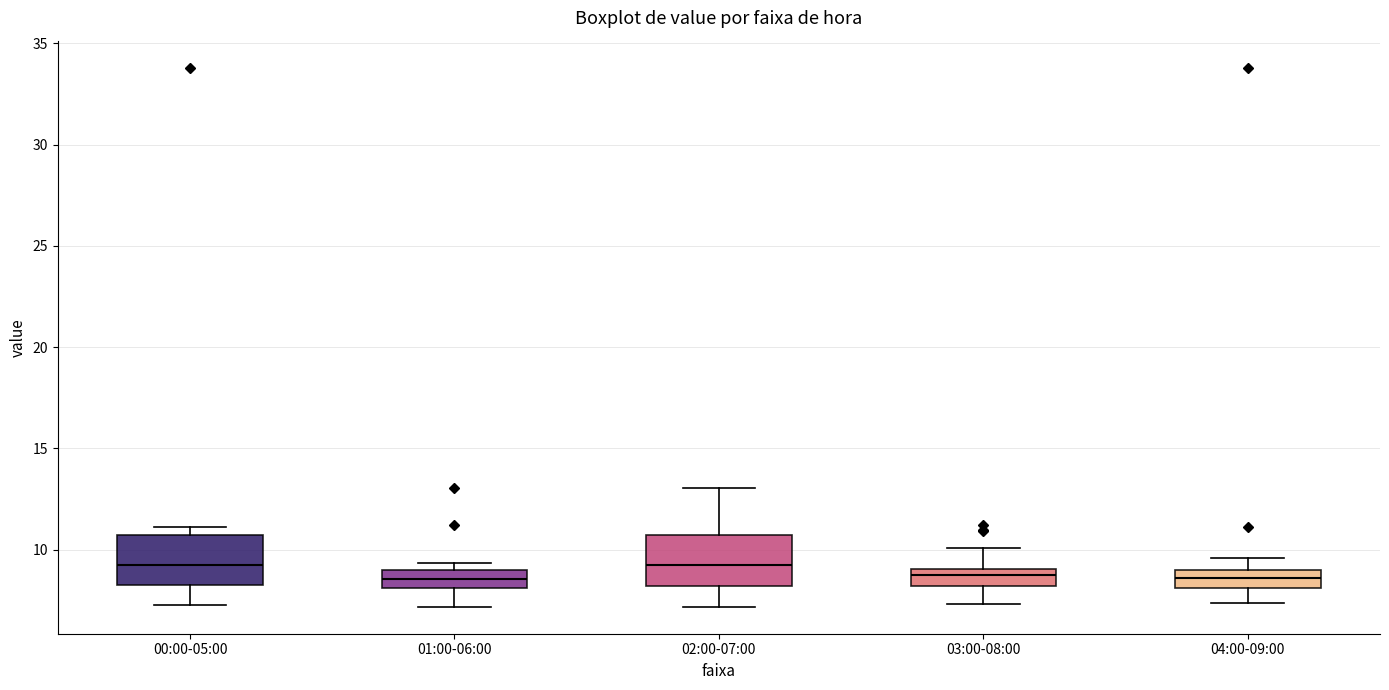

Where is the upper edge of the box for 00:00-05:00 on the y-axis? The values are not printed on the chart, so give them approximately, as read against the axis.

10.5